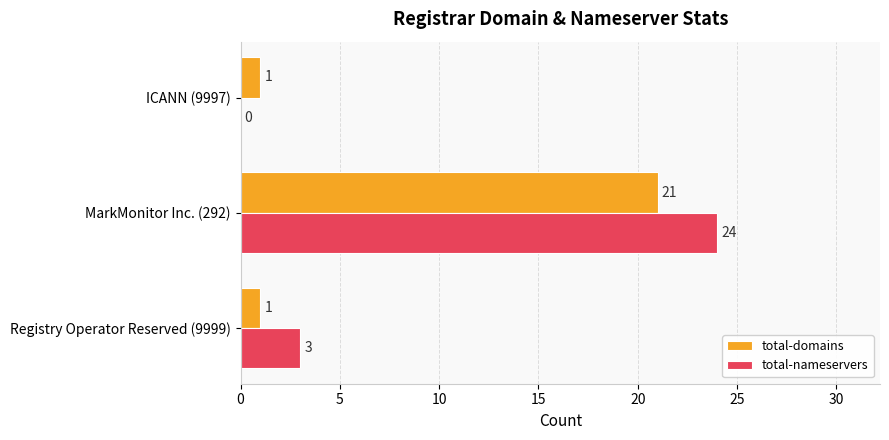

Which series has the largest range (max minus min)?

total-nameservers